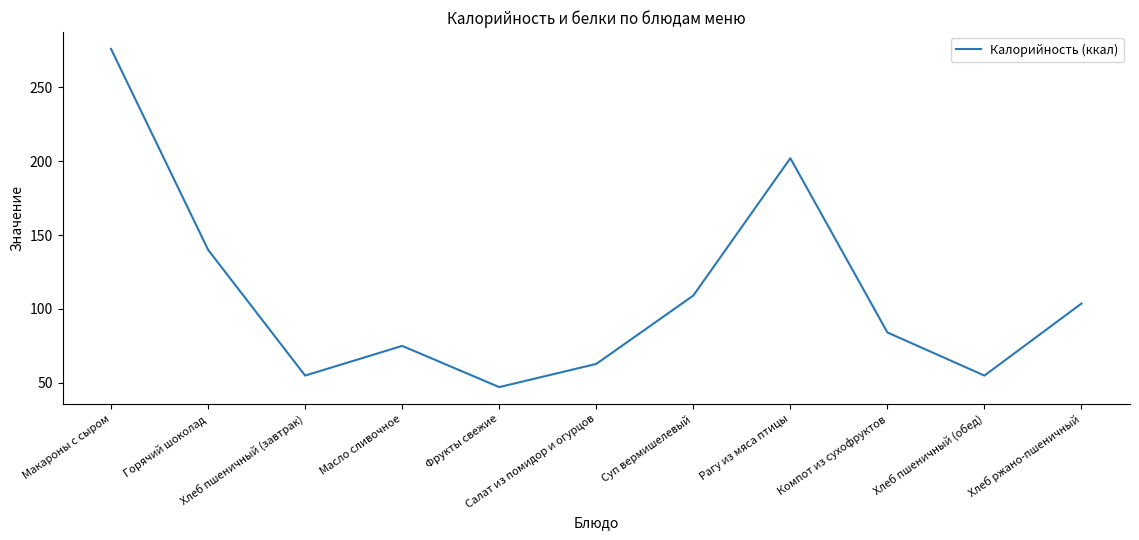

What is the average value?

109.9